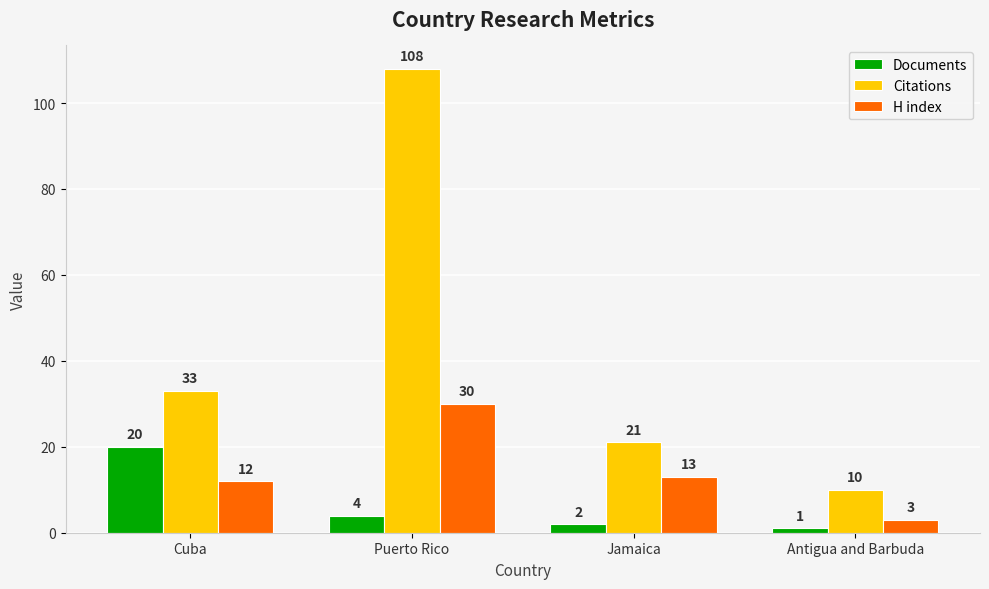

Rank the series by their average value, from lowest to highest.

Documents, H index, Citations